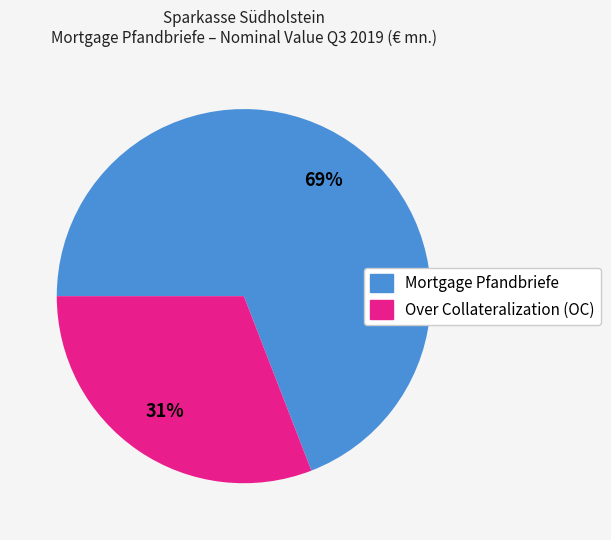

Is there a majority slice in this chart?

Yes